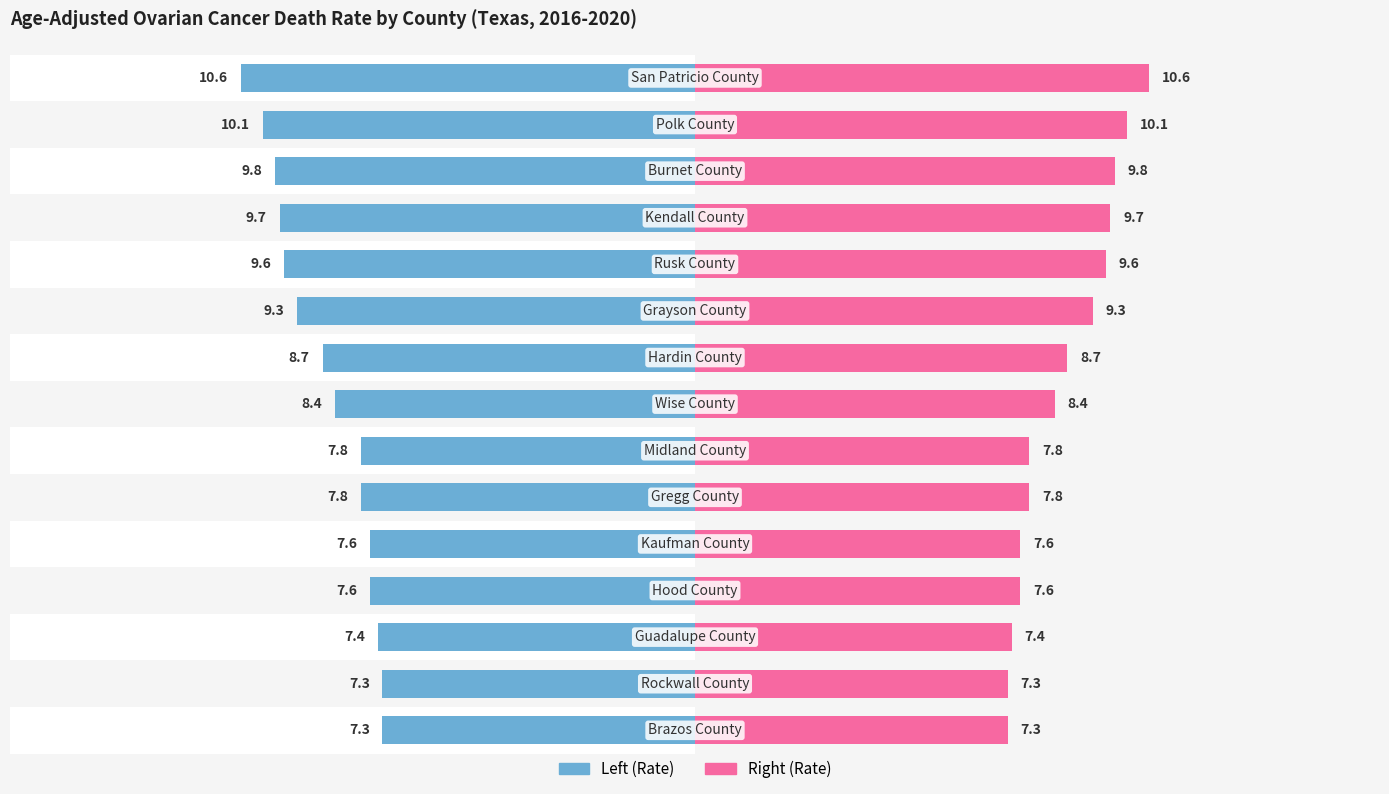

What is the difference between the maximum and minimum values in the Rate (Right) series?

3.3